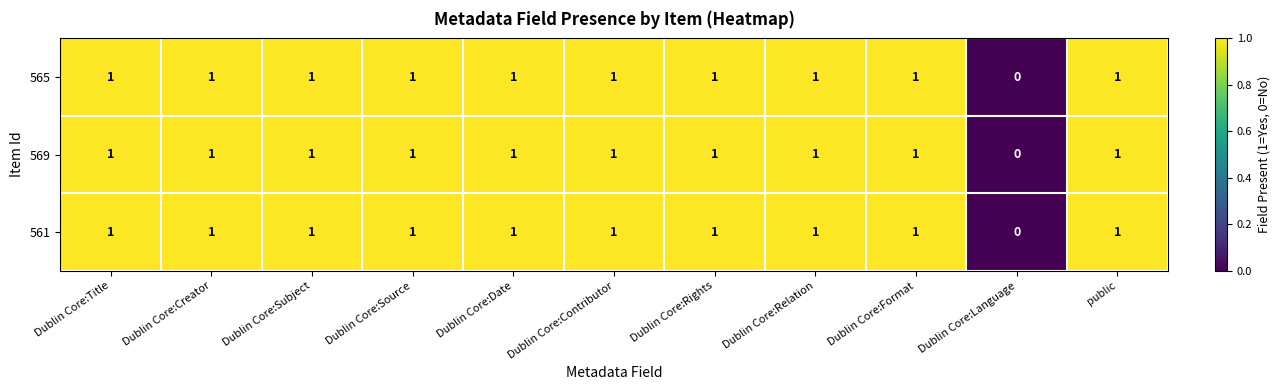

The value of 565 at Dublin Core:Subject is 1. True or false?

True